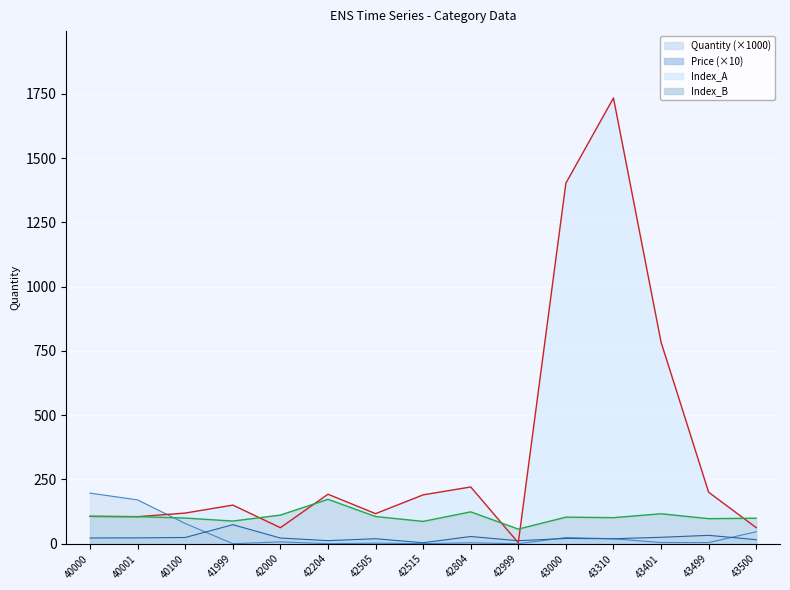

True or false: Price and Quantity cross at least once.

True